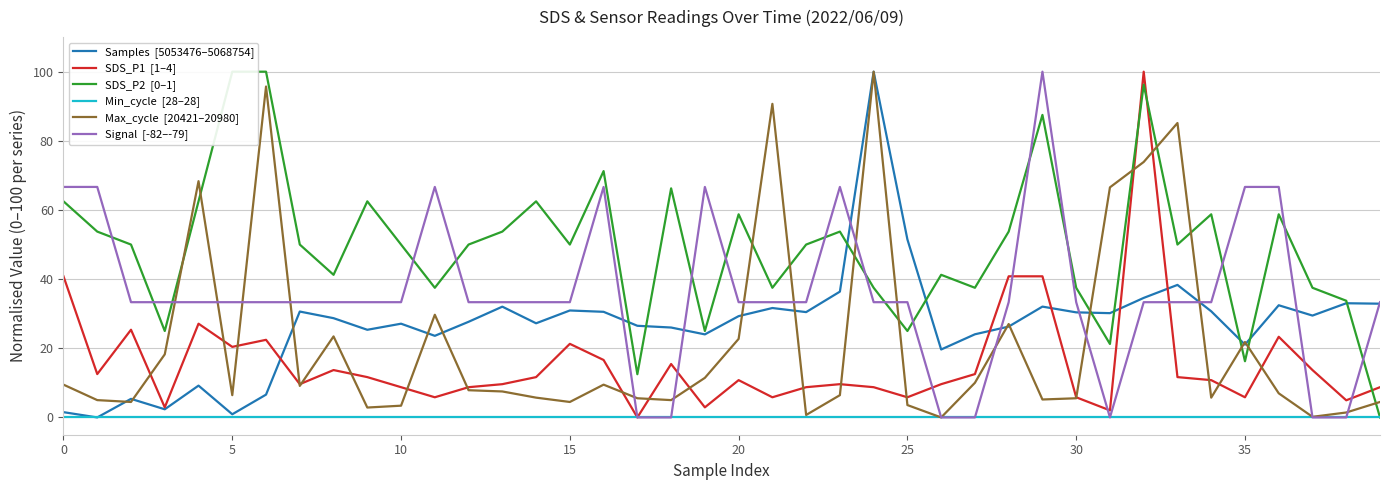

Which series has the widest spread of values?

Samples  [5053476–5068754]